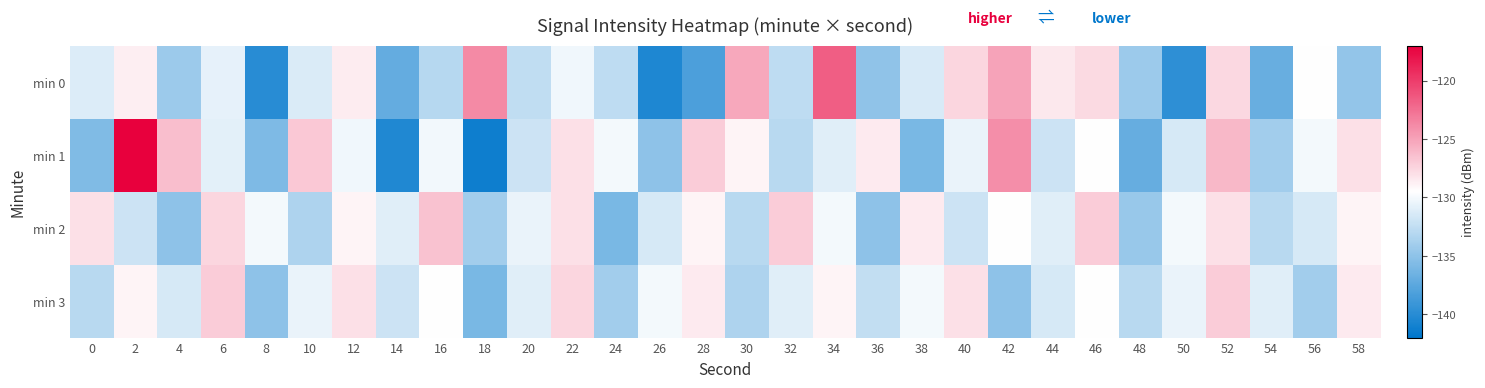

How many distinct data groups are displayed?

4